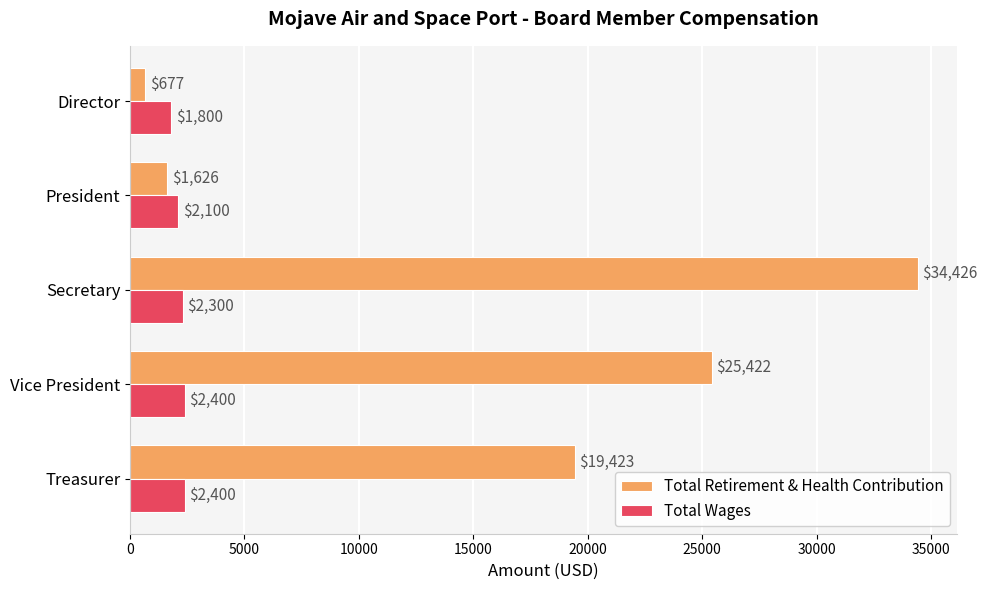

Count the Total Wages values in the range 2100 to 2400.

4